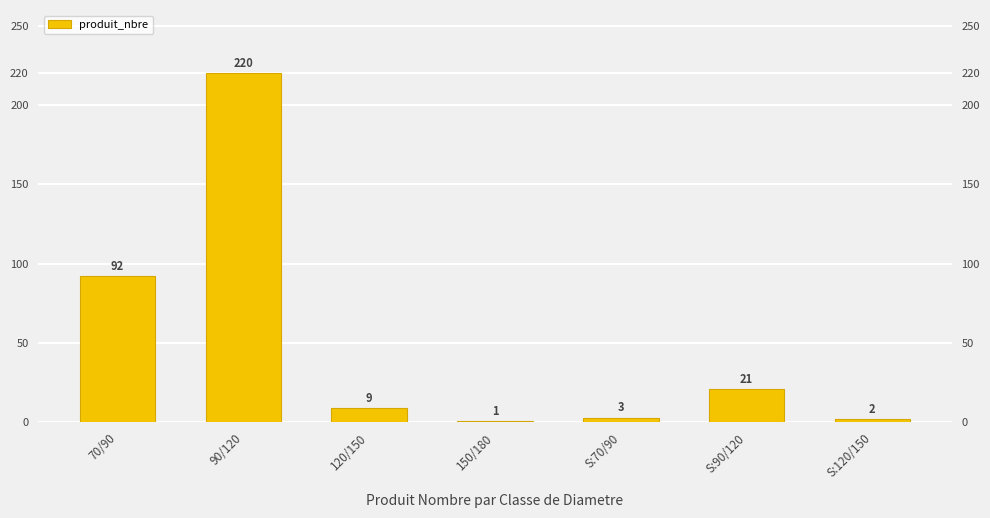

What is the sum of the values at S:120/150 and S:90/120?

23